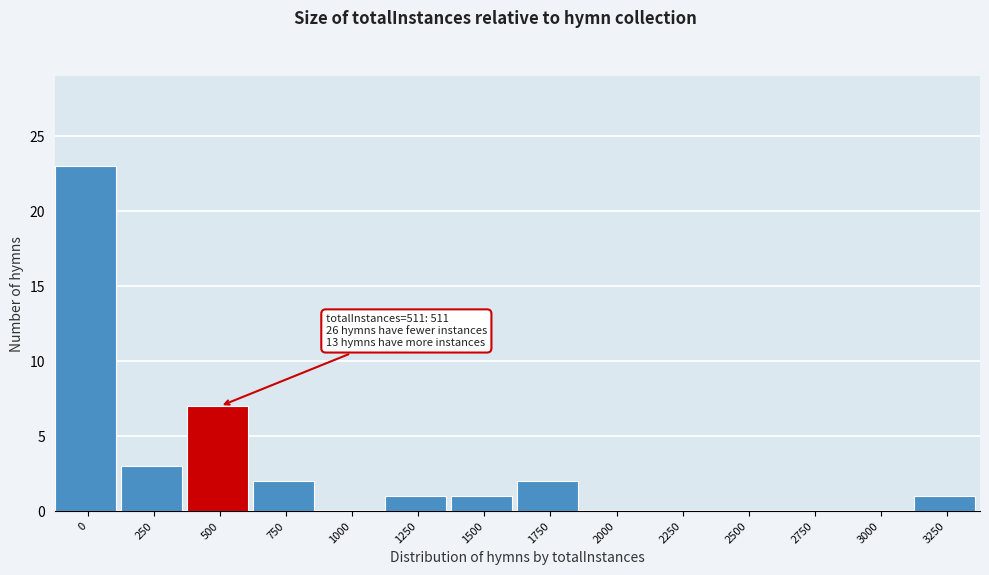

Reading right to left, list all the values displayed in this chart.

3250=1	3000=0	2750=0	2500=0	2250=0	2000=0	1750=2	1500=1	1250=1	1000=0	750=2	500=7	250=3	0=23